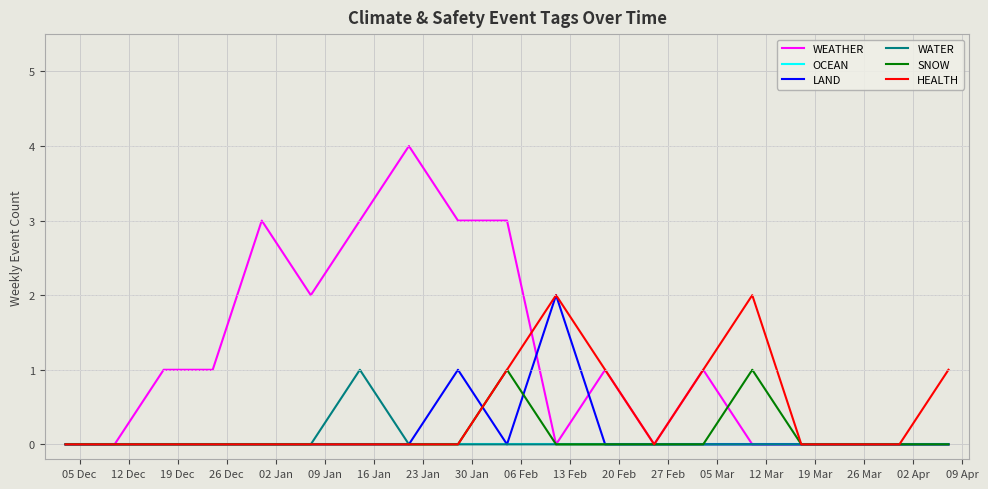

How many WATER values are between 0 and 1?

19